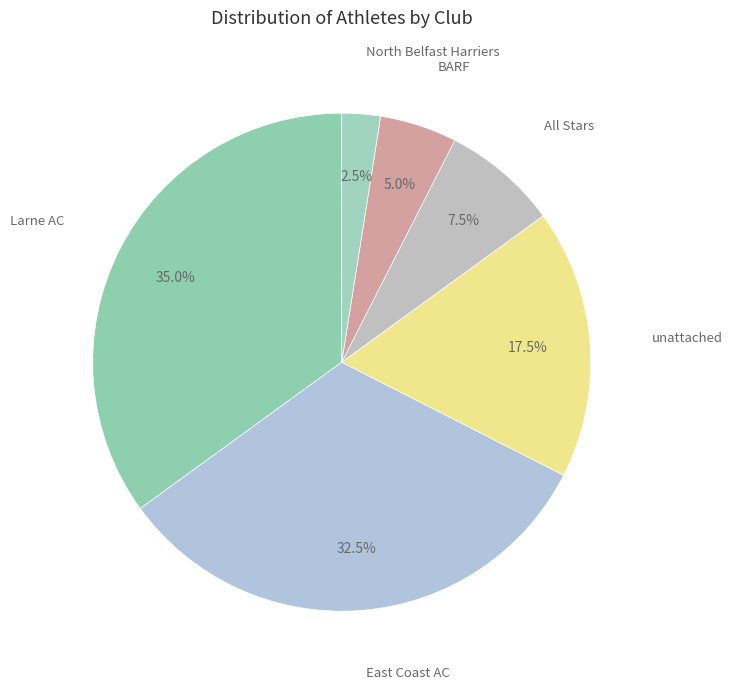

What is the smallest slice in the pie chart?

North Belfast Harriers